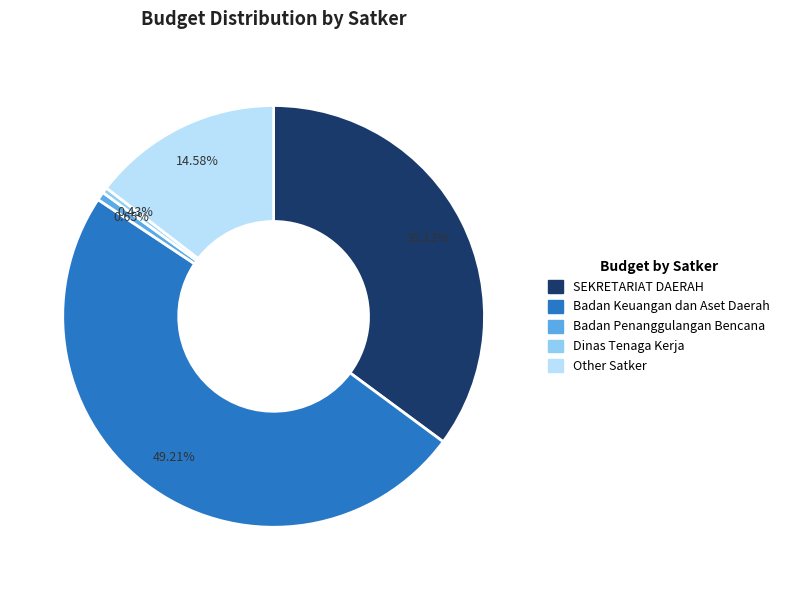

Is there a majority slice in this chart?

No